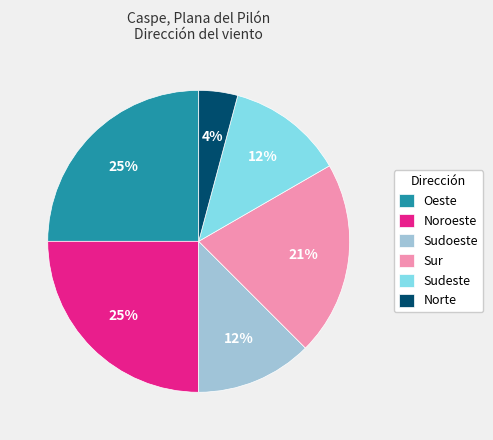

Between Sudeste and Oeste, which is larger?

Oeste